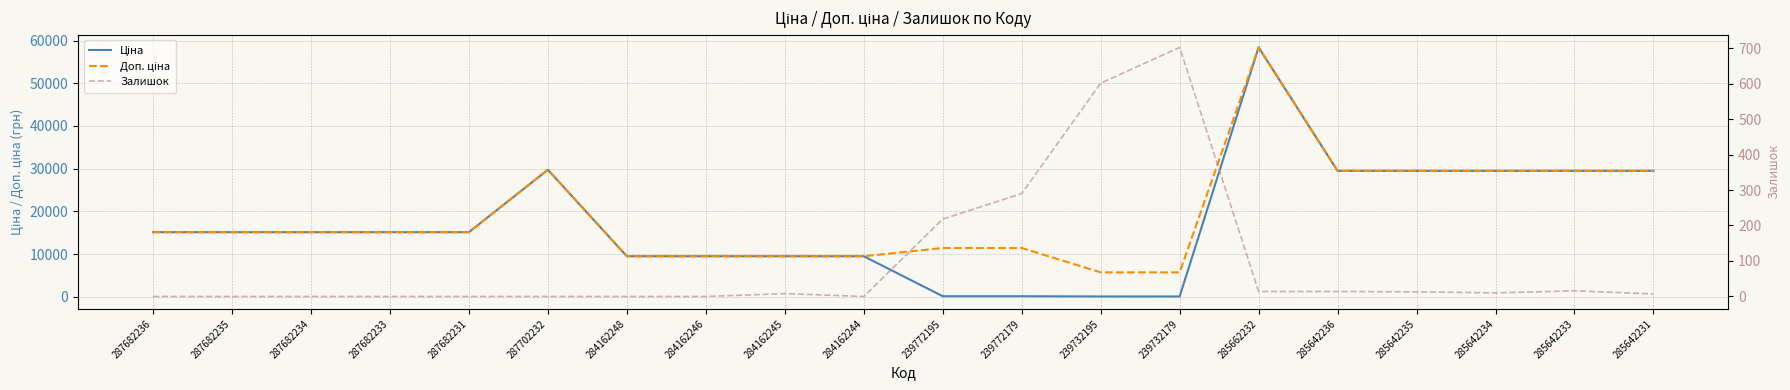

At how many categories does at least one series exceed 47265?

1